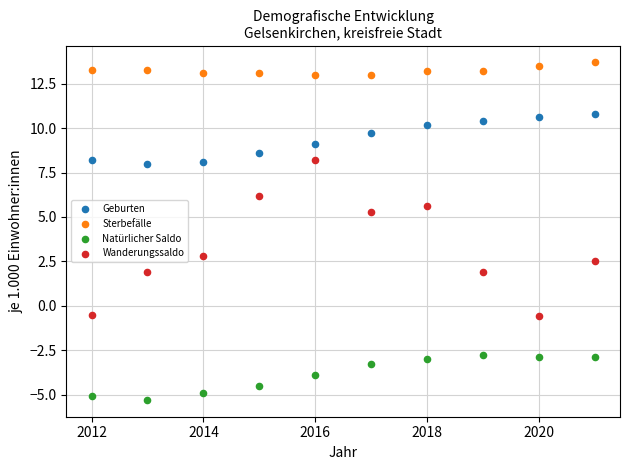

Across all data points, what is the range of Y values (max minus min)?

19.0